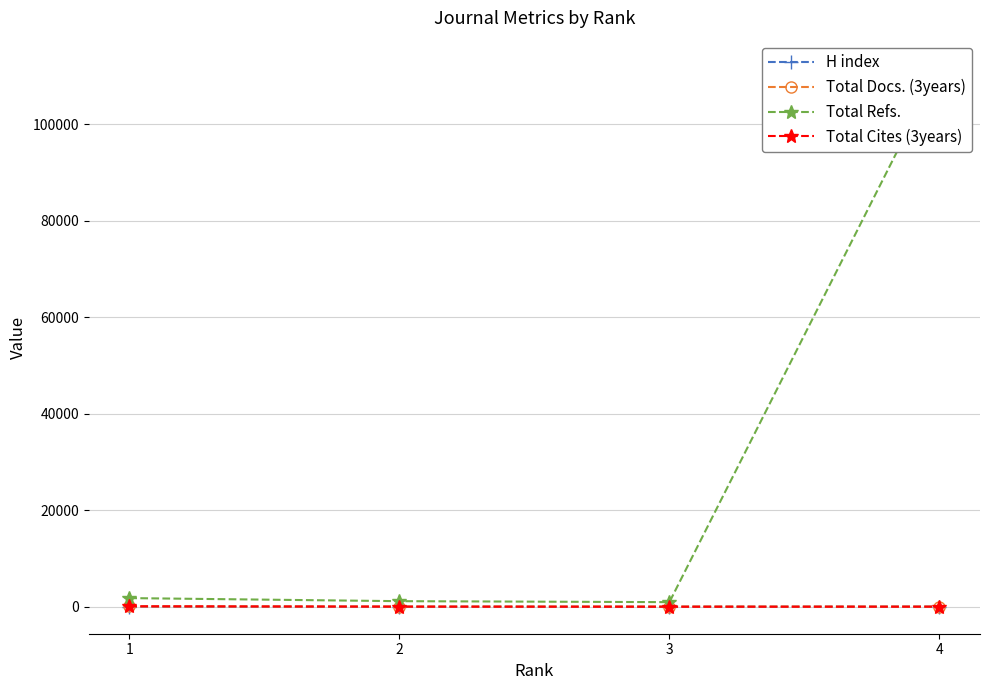

How many data points in Total Docs. (3years) are above 68?

1